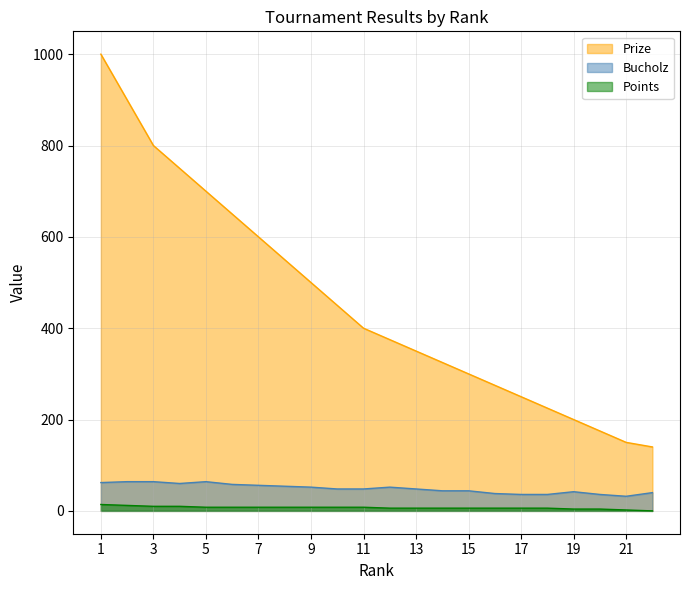

How many lines are shown in the chart?

3